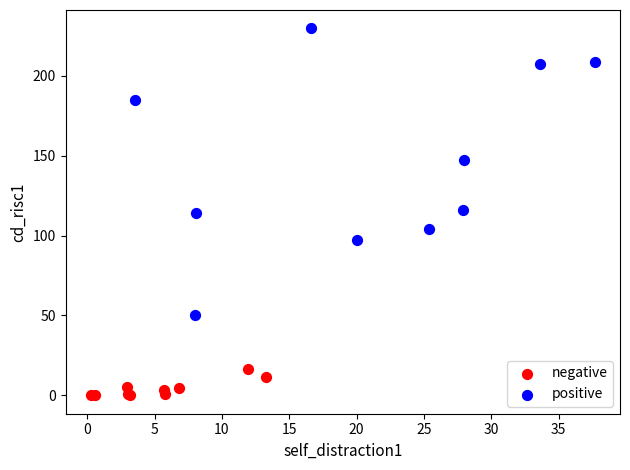

Which series reaches the maximum Y coordinate?

positive